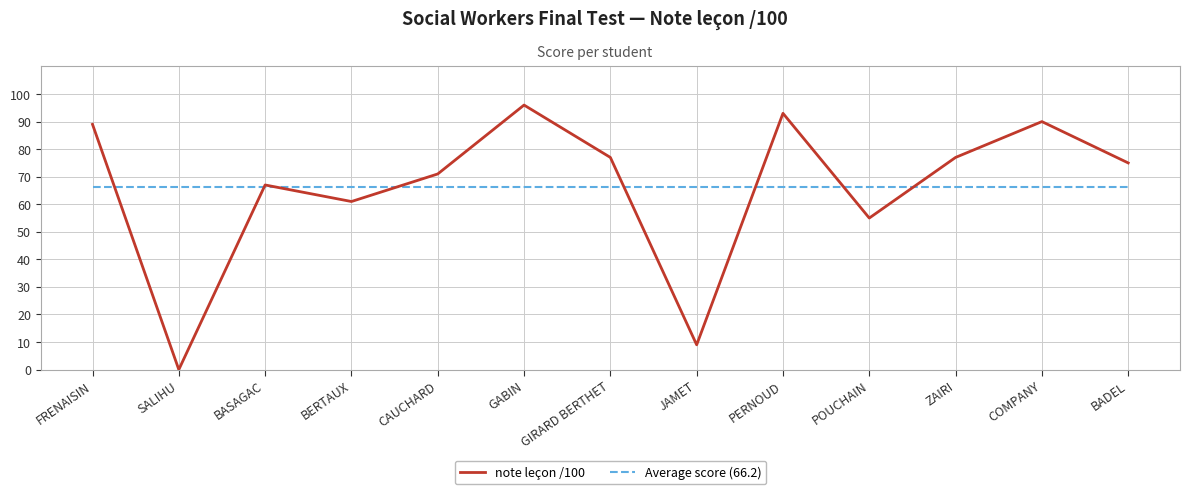

What position from the left is ZAIRI?

11